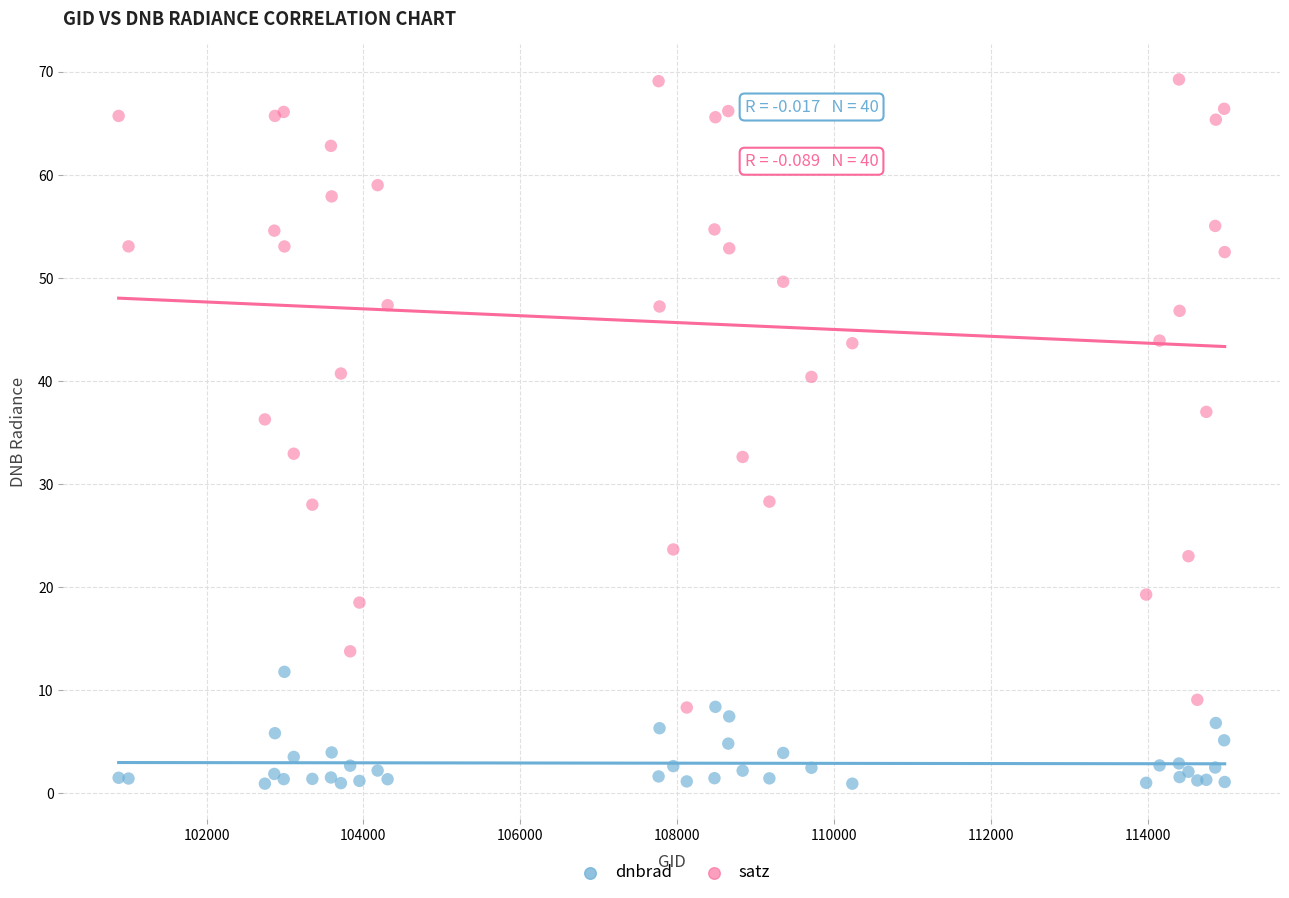

What are all the series names shown in the legend?

dnbrad, satz